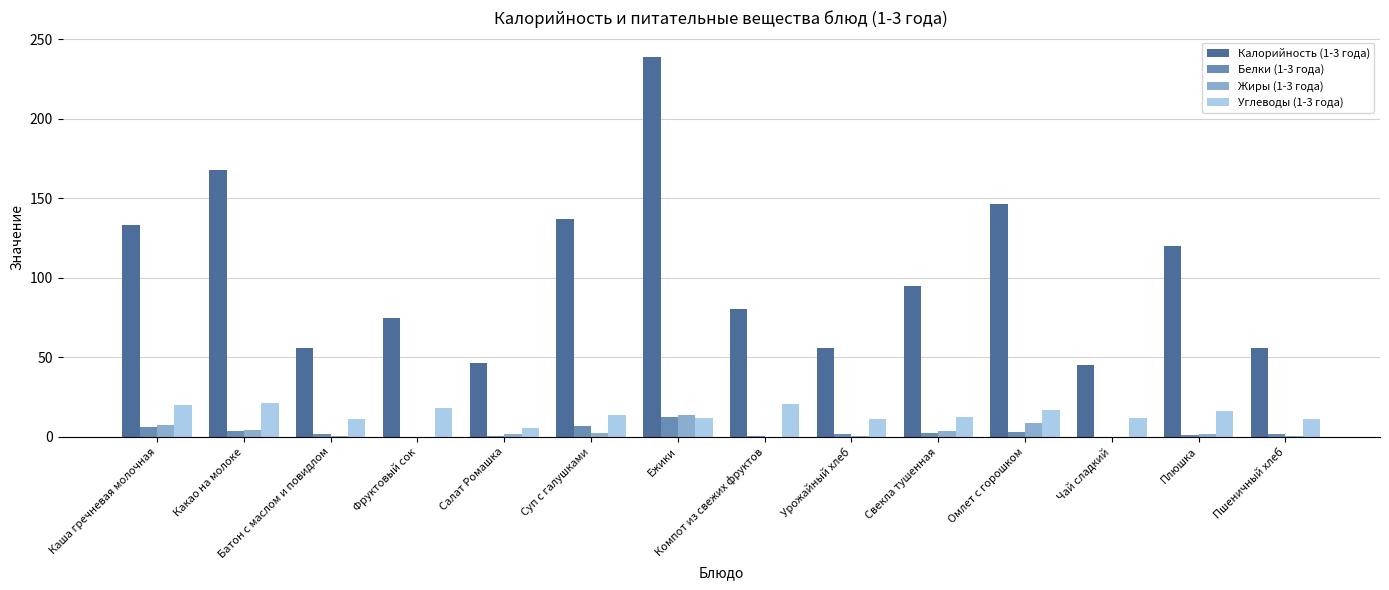

What is the maximum value for Жиры (1-3 года)?

13.7